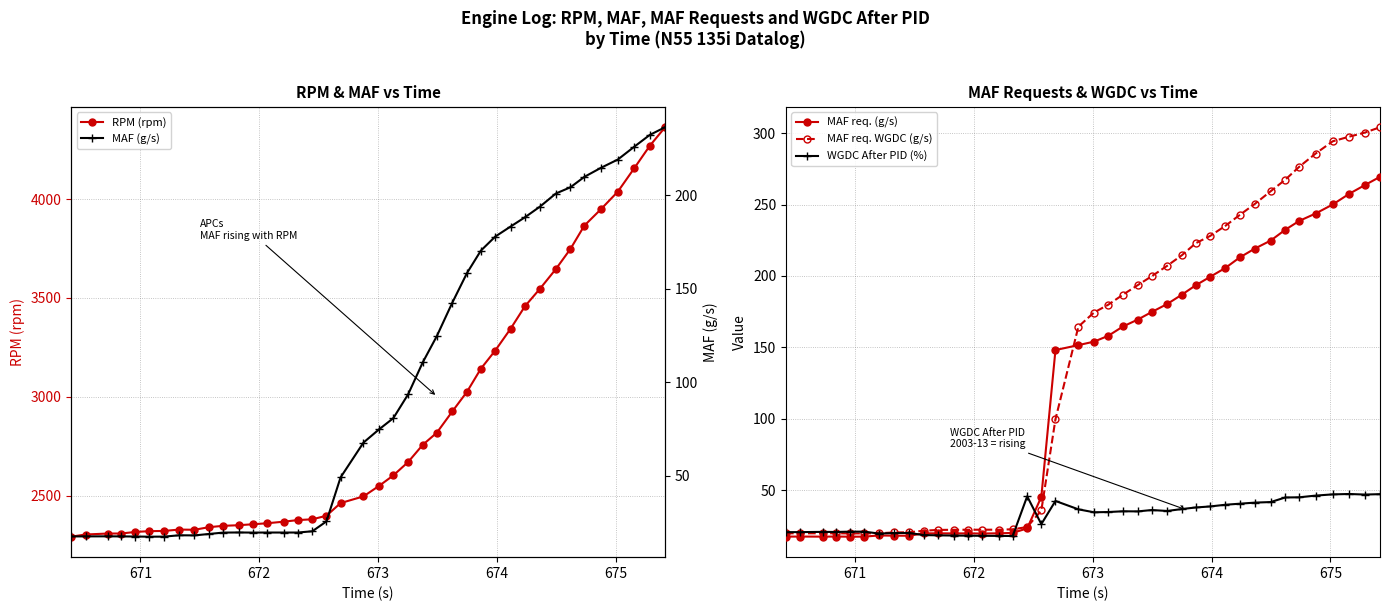

True or false: RPM (rpm) has more than 0 interior local peaks.

True